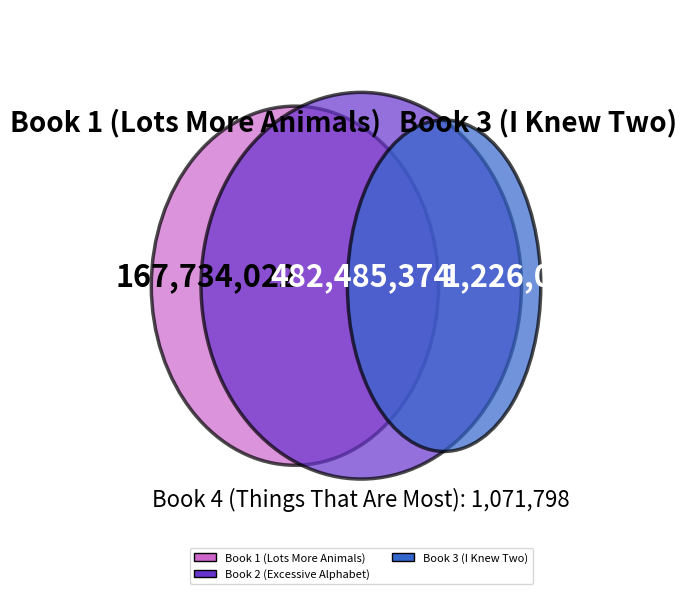

What is the change in value from Book 3 (I Knew Two) to Book 4 (Things That Are Most)?

-154278